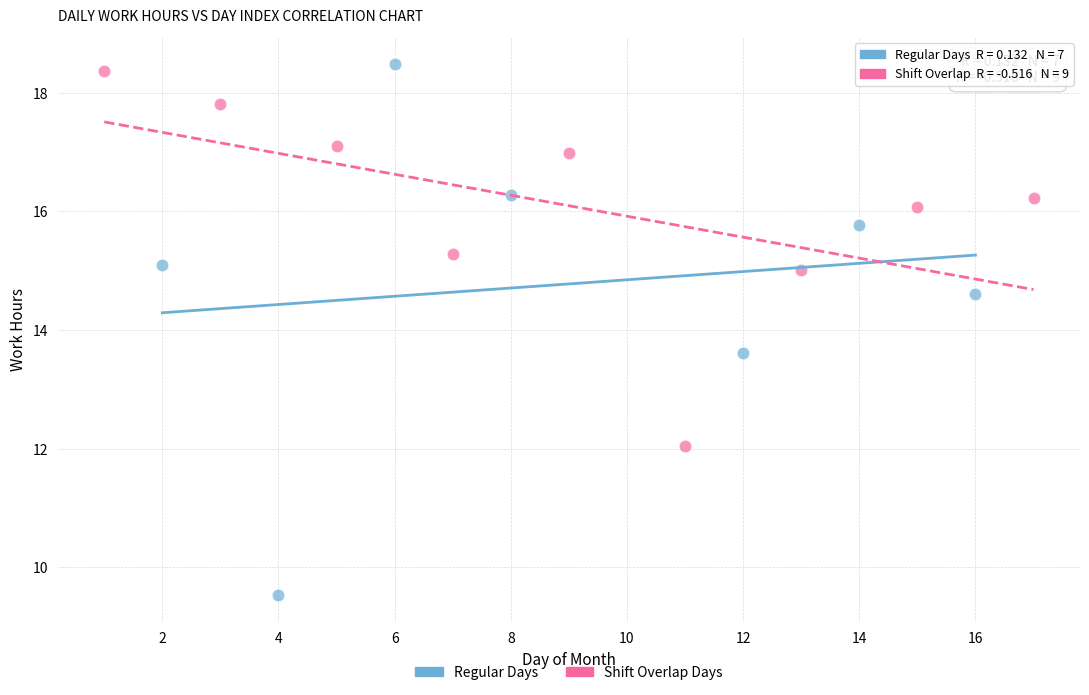

Which series has the largest Y range (max minus min)?

Regular Days